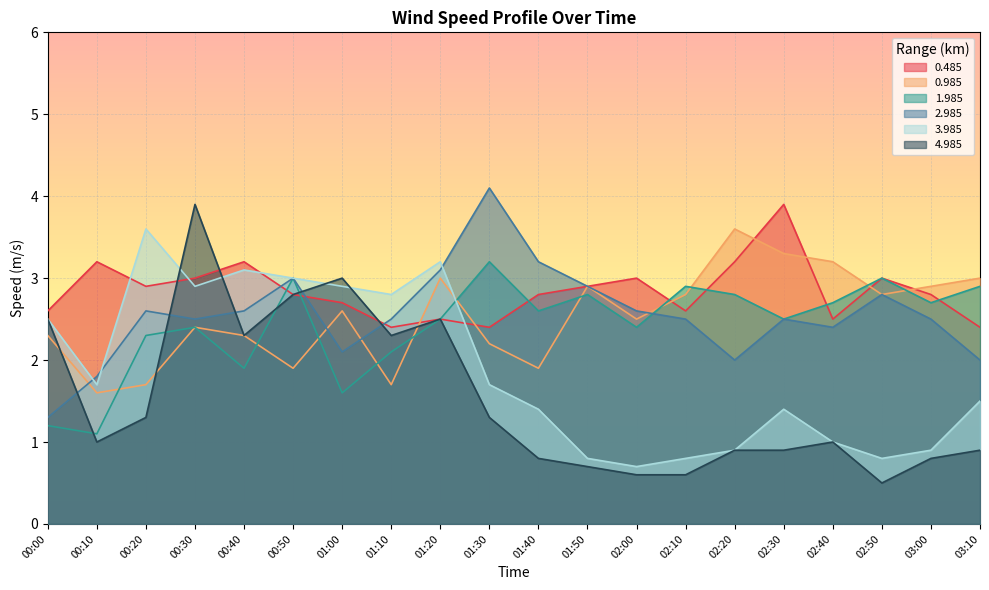

What is the average value of the 0.985 series?

2.5